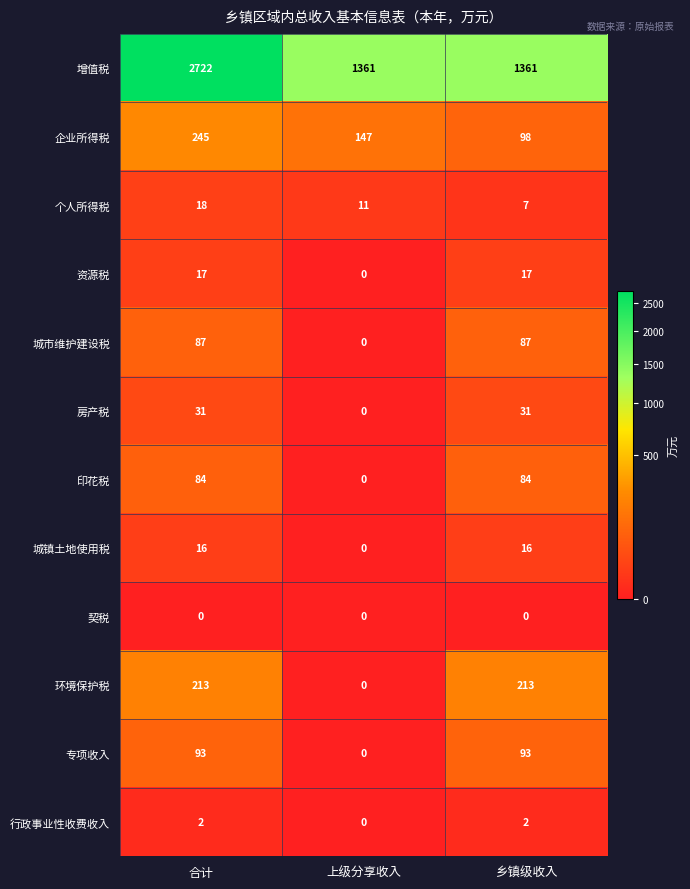

Which series has the largest total across all categories?

增值税